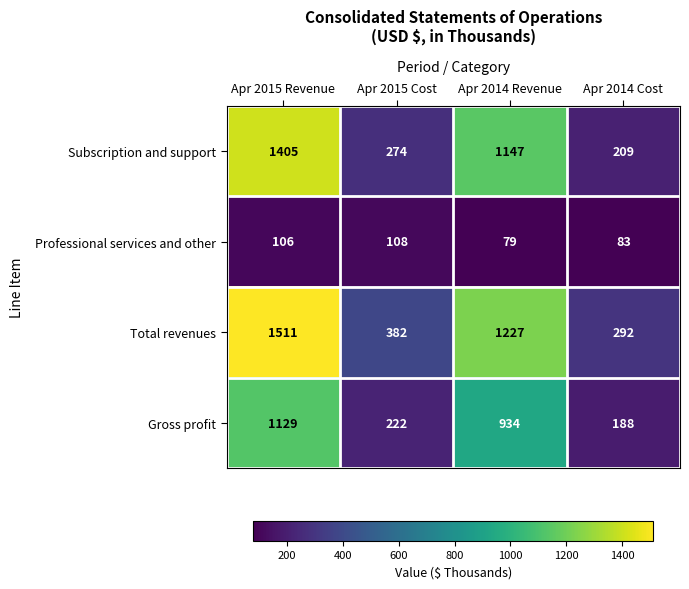

The value of Gross profit at Apr 2014 Cost is 188. True or false?

True